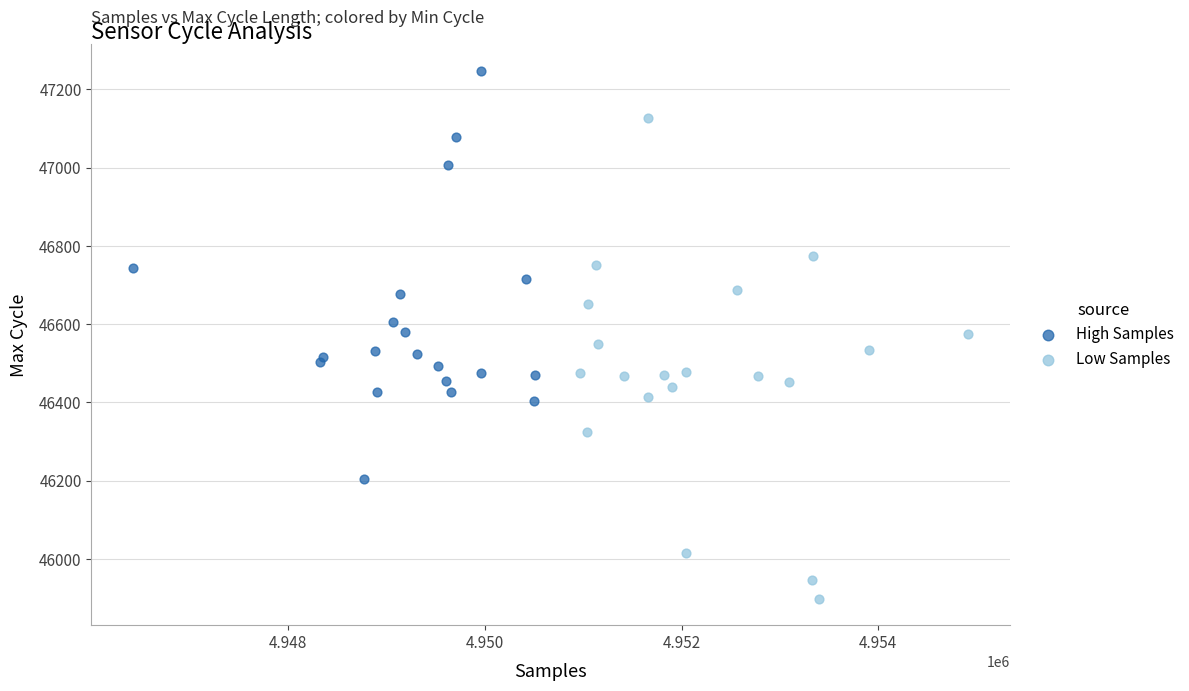

Which series reaches the maximum Y coordinate?

High Samples